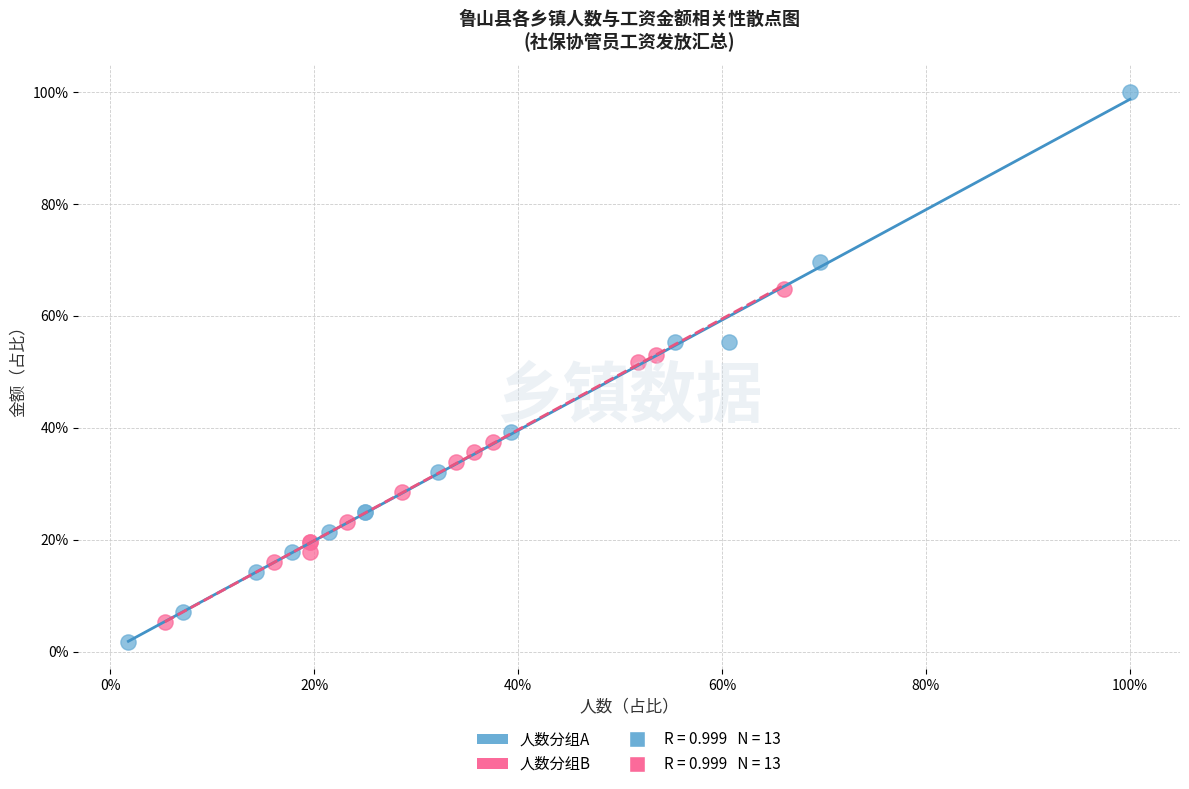

Which series contains the highest Y value?

人数分组A